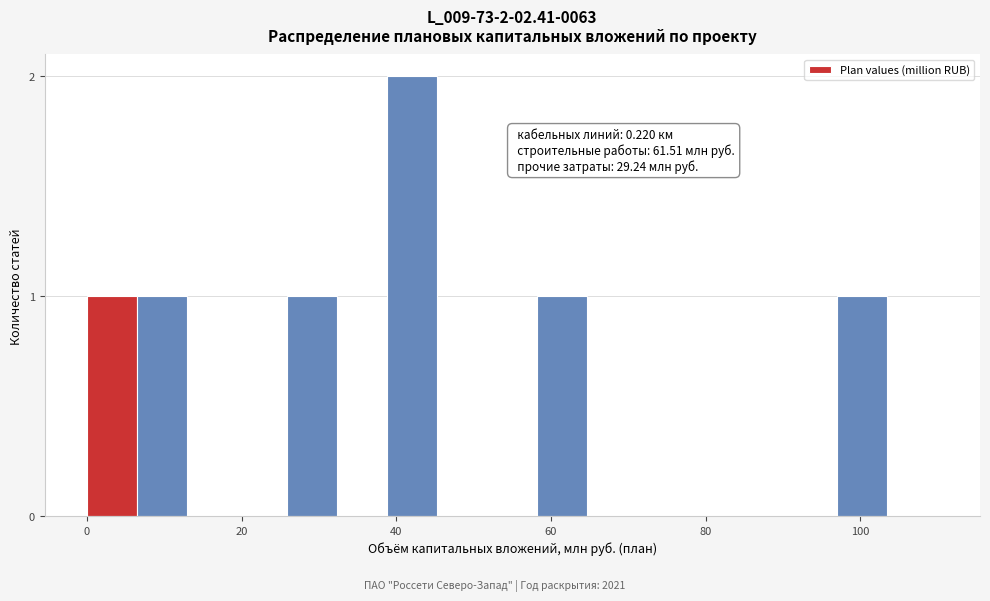

Around what value on the x-axis is the tallest bar? Give the approximate position of its centre, as read against the axis.

42